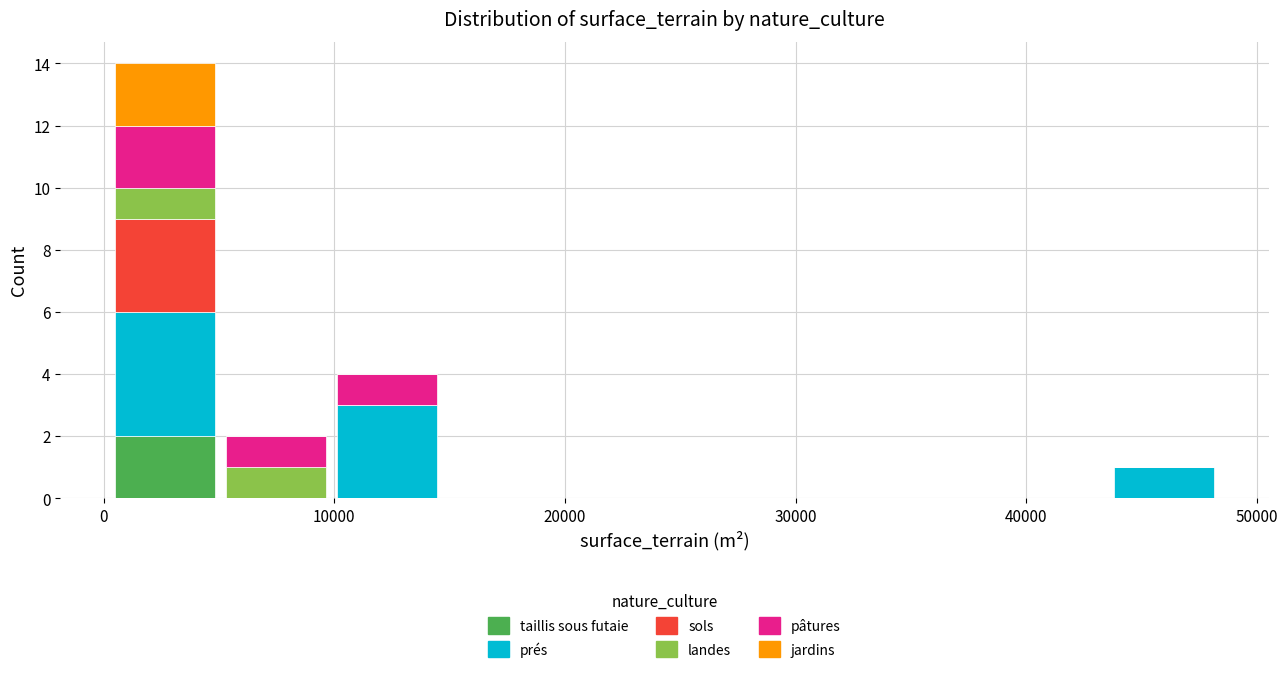

Reading left to right, transcribe this chart: for each stacked bar, give the range it covers on the x-axis and its total height. Neither the bar edges nor the heights are printed on the chart, so give them approximately, as read against the axes.

0 to 5000: 14
5000 to 10000: 2
10000 to 15000: 4
15000 to 20000: 0
20000 to 24000: 0
24000 to 29000: 0
29000 to 34000: 0
34000 to 39000: 0
39000 to 44000: 0
44000 to 48000: 1